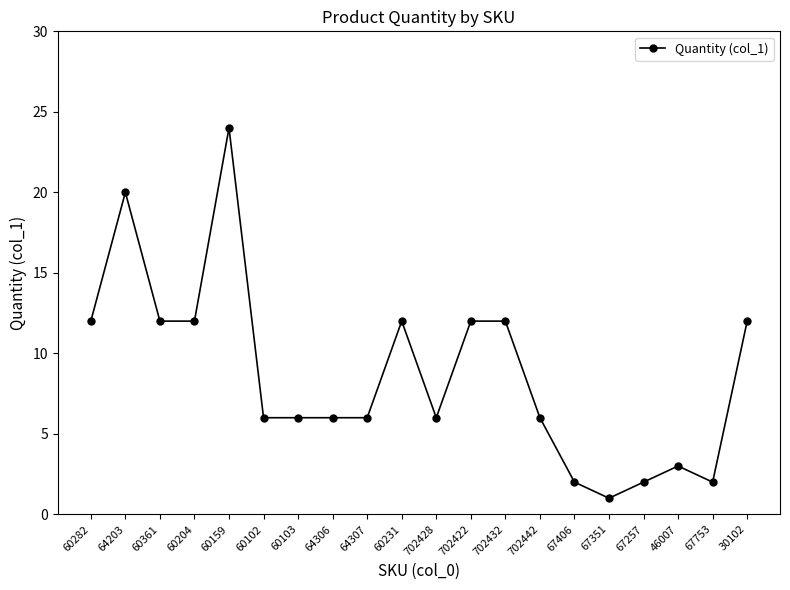

Reading left to right, extract all data points from this chart.

60282=12	64203=20	60361=12	60204=12	60159=24	60102=6	60103=6	64306=6	64307=6	60231=12	702428=6	702422=12	702432=12	702442=6	67406=2	67351=1	67257=2	46007=3	67753=2	30102=12